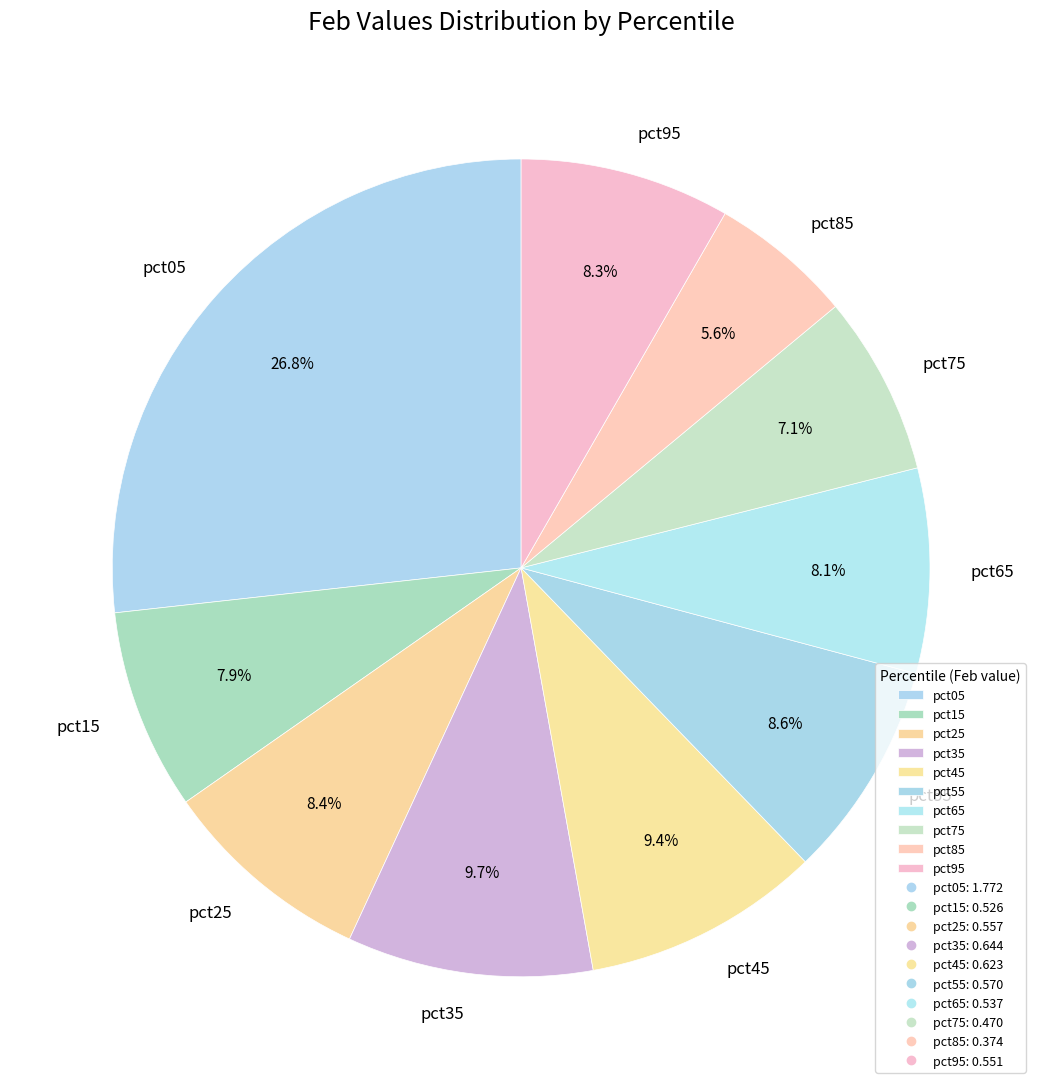

Is there any slice that represents more than half of the pie?

No